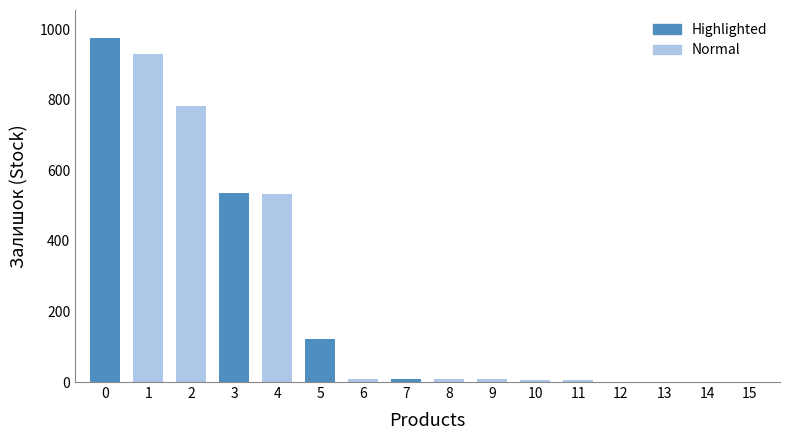

The chart shows a value of 121 at 5. True or false?

True